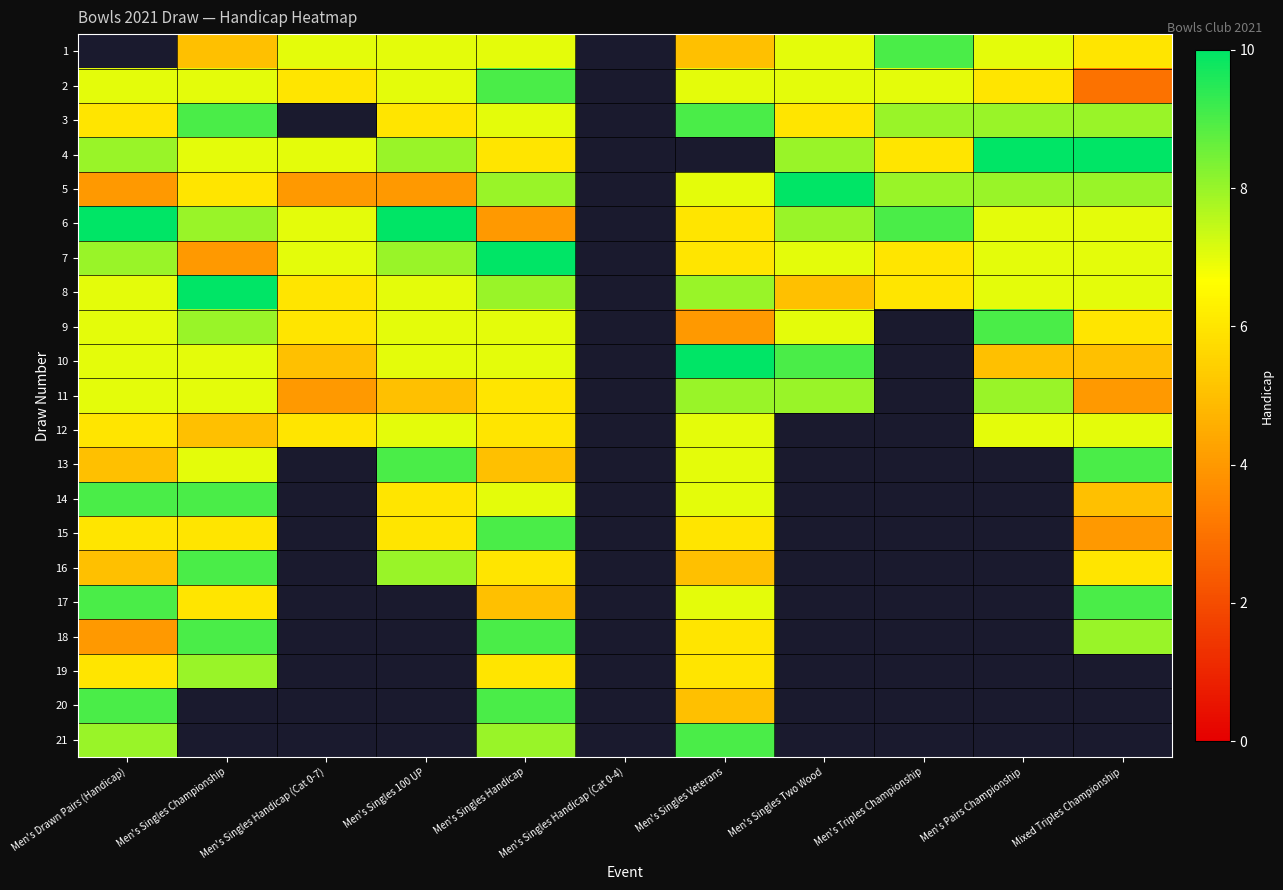

Count the number of categories in the chart.

11